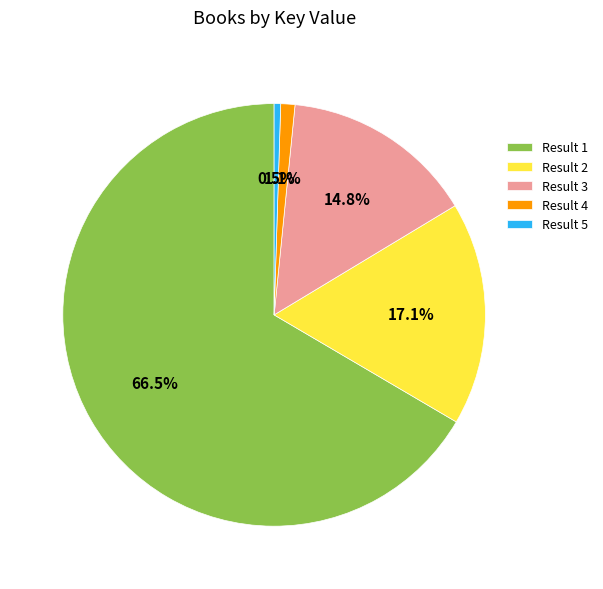

Approximately how many times larger is the value at Result 1 compared to Result 2?

3.9